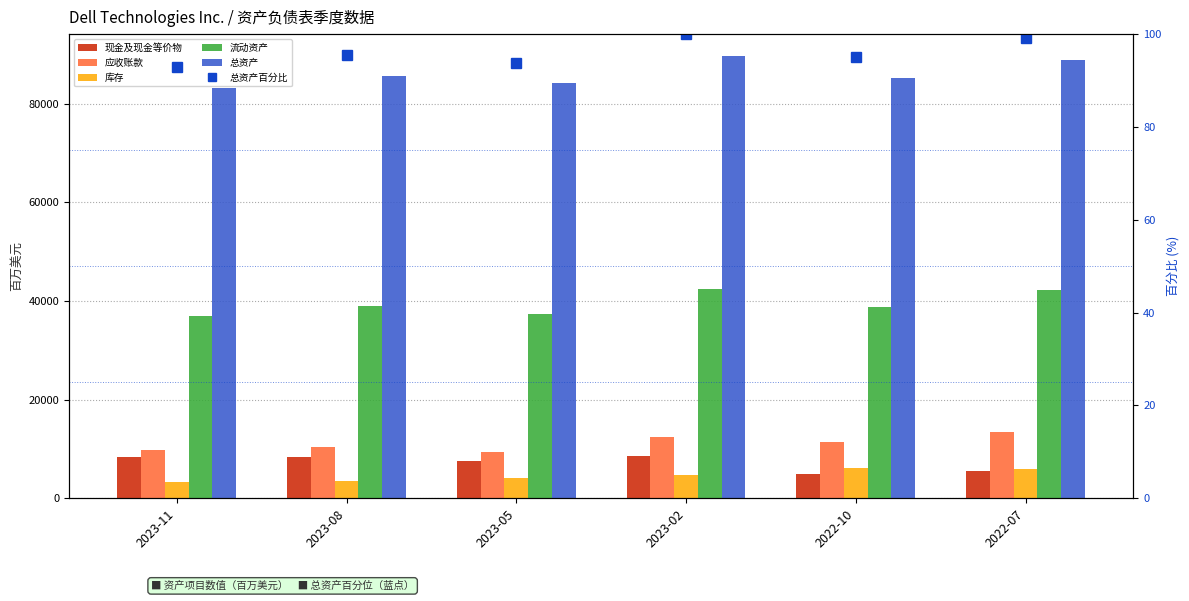

Which series has the largest range (max minus min)?

总资产